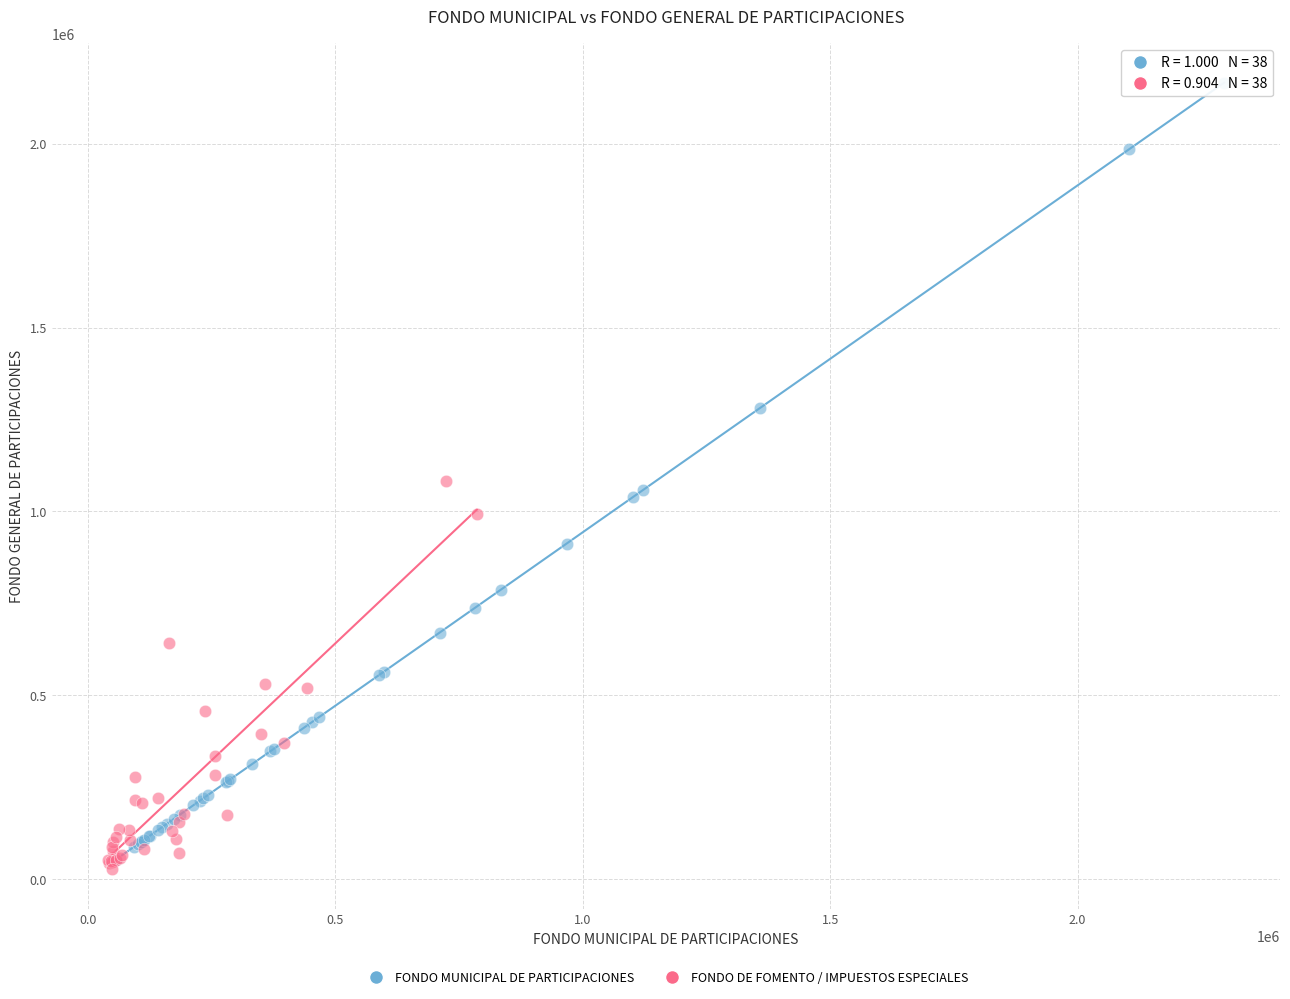

Which series has the largest Y range (max minus min)?

FONDO MUNICIPAL DE PARTICIPACIONES